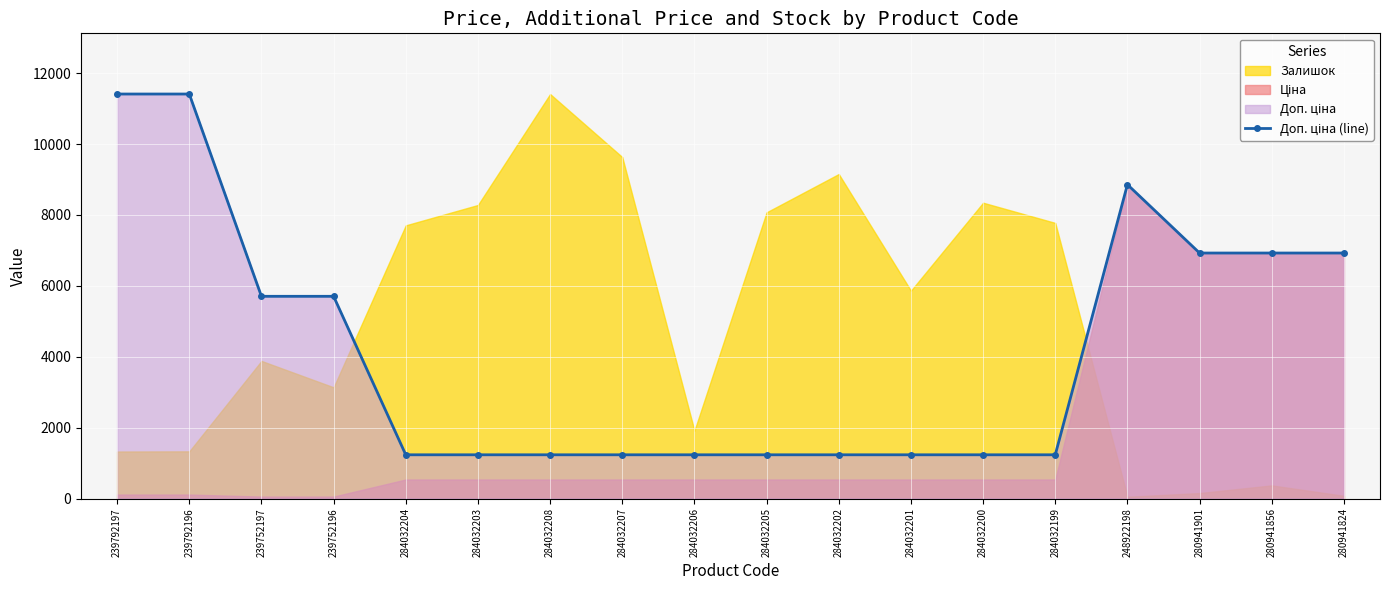

Rank the categories by value from lowest to highest.

284032204, 284032203, 284032208, 284032207, 284032206, 284032205, 284032202, 284032201, 284032200, 284032199, 239752197, 239752196, 280941901, 280941856, 280941824, 248922198, 239792197, 239792196